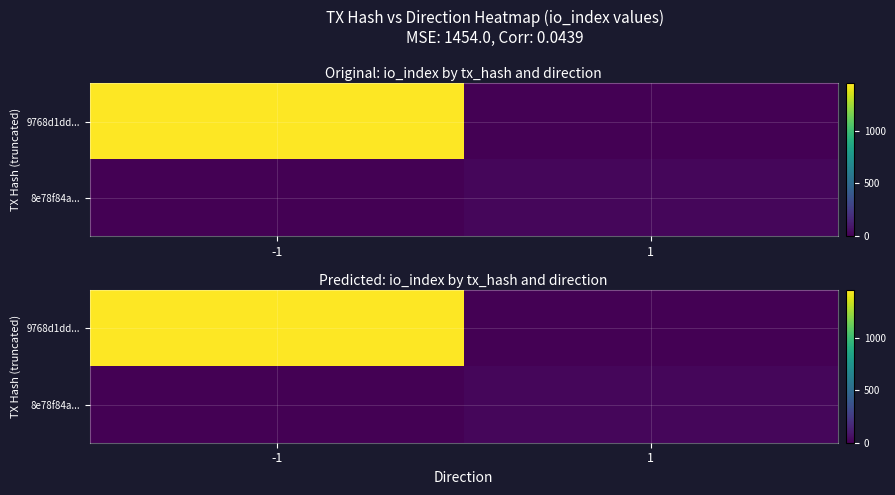

List the series in order of their peak value, lowest first.

8e78f84a..., 9768d1dd...